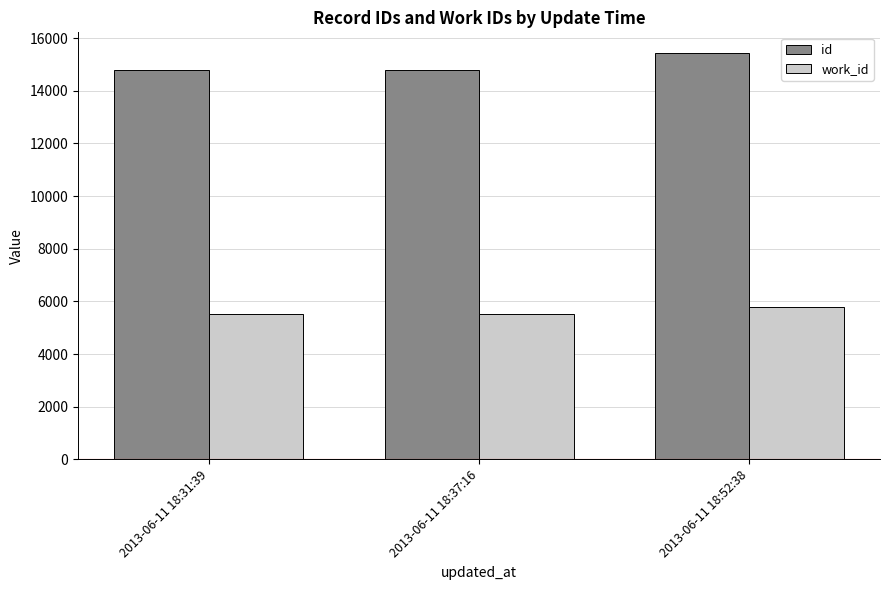

What is the approximate value of id at 2013-06-11 18:52:38, to the nearest 100?

15400